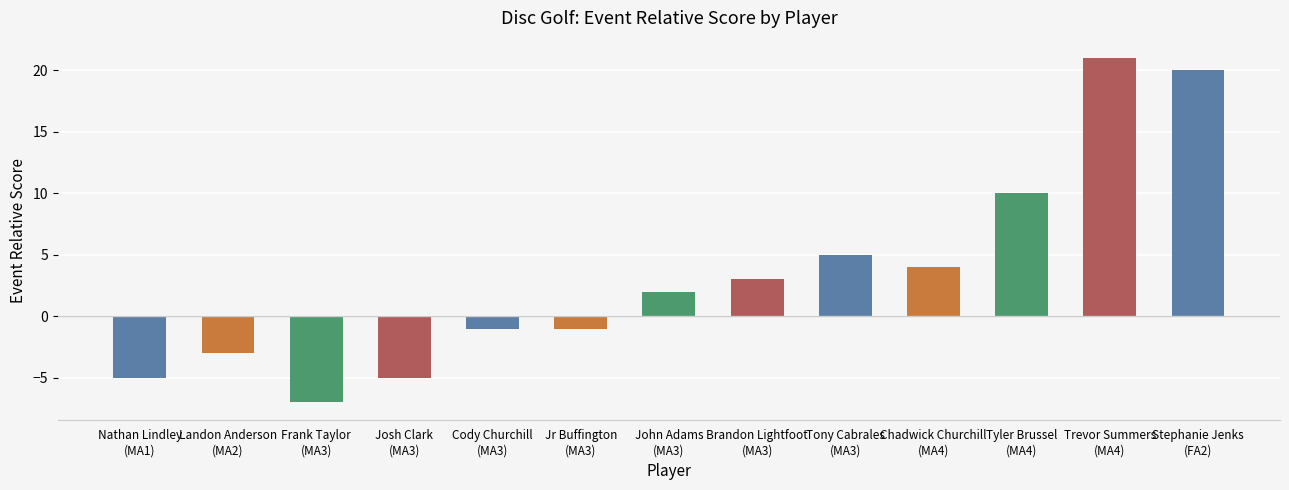

Reading left to right, list all the values displayed in this chart.

-5	-3	-7	-5	-1	-1	2	3	5	4	10	21	20